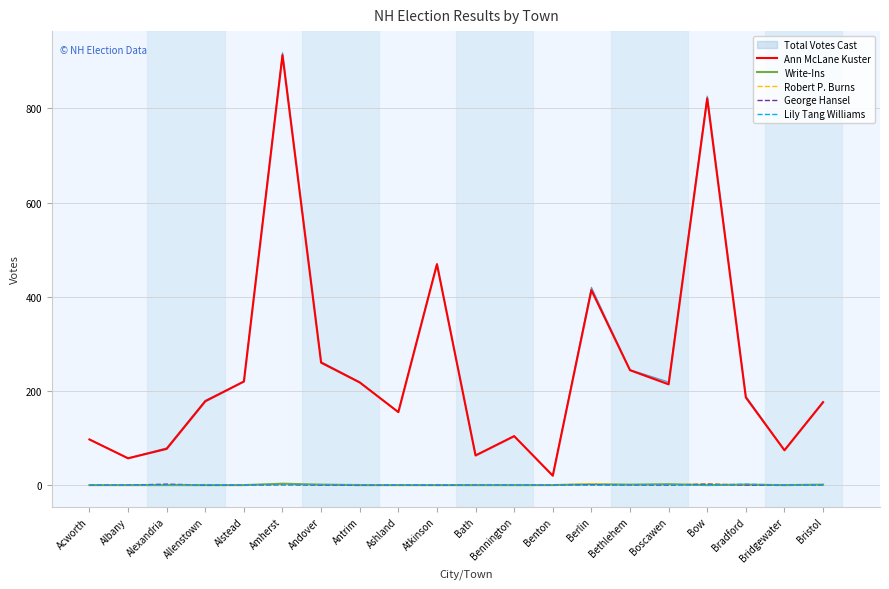

Which series has the largest total across all categories?

Ann McLane Kuster